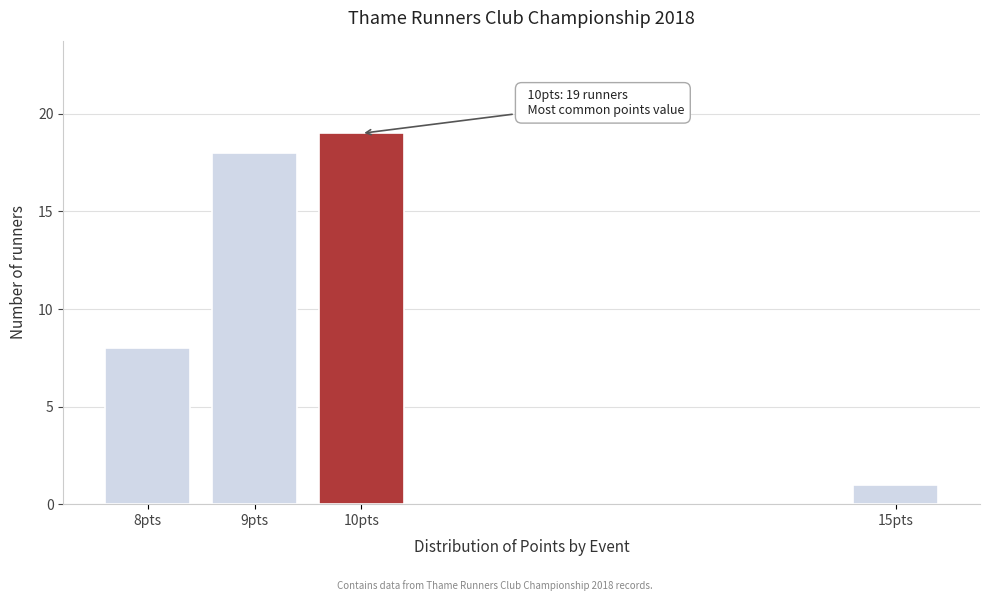

Reading left to right, transcribe all the data shown in this chart.

8pts=8	9pts=18	10pts=19	15pts=1